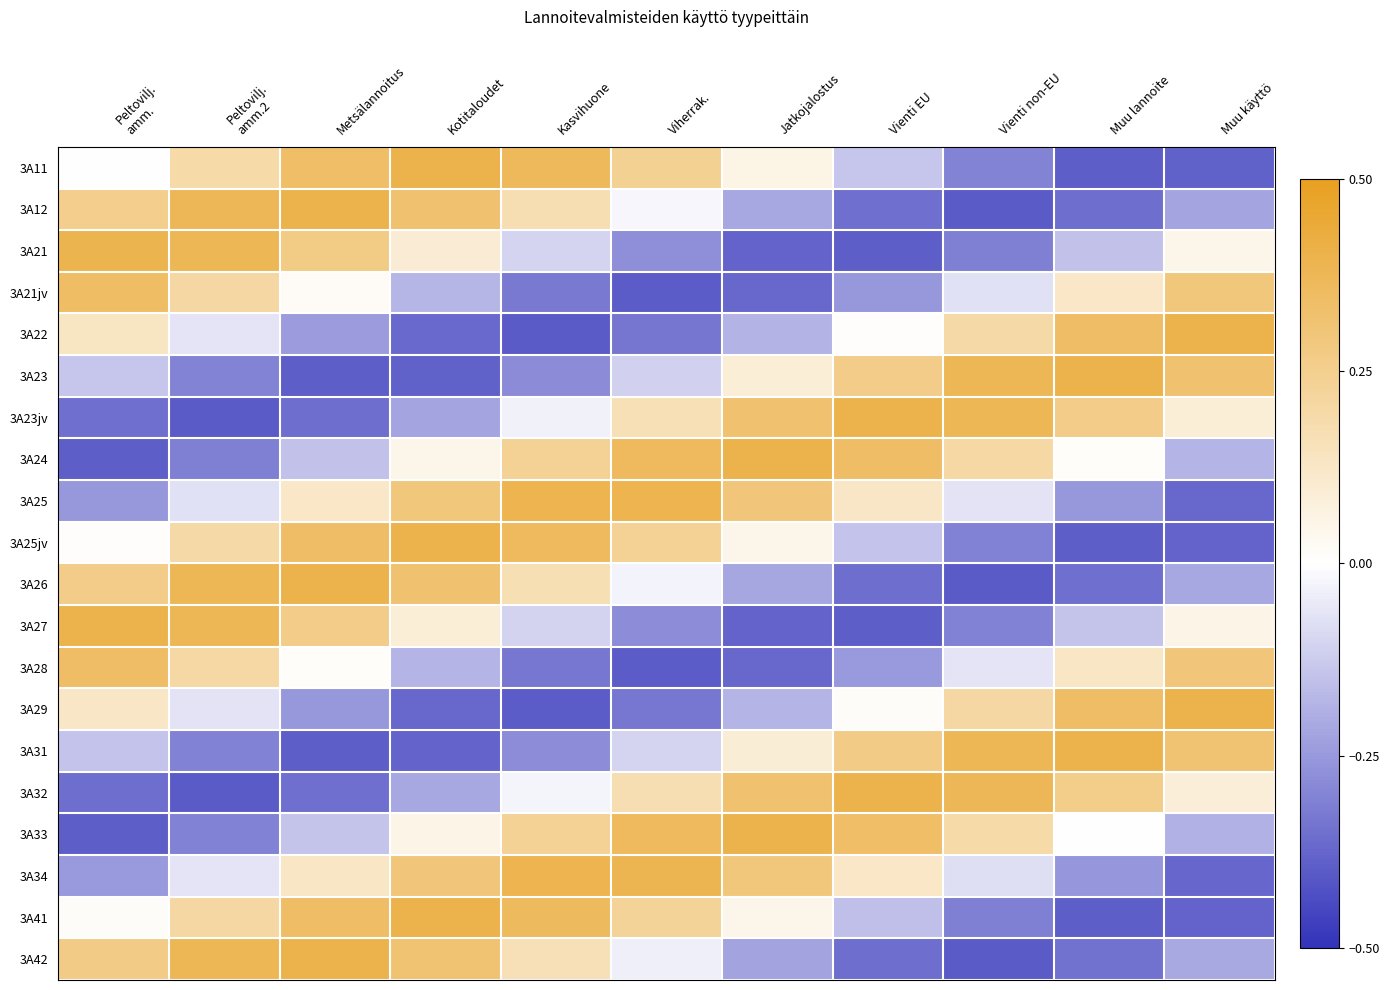

What is the spread (max minus min) of values at Metsälannoitus?

0.8